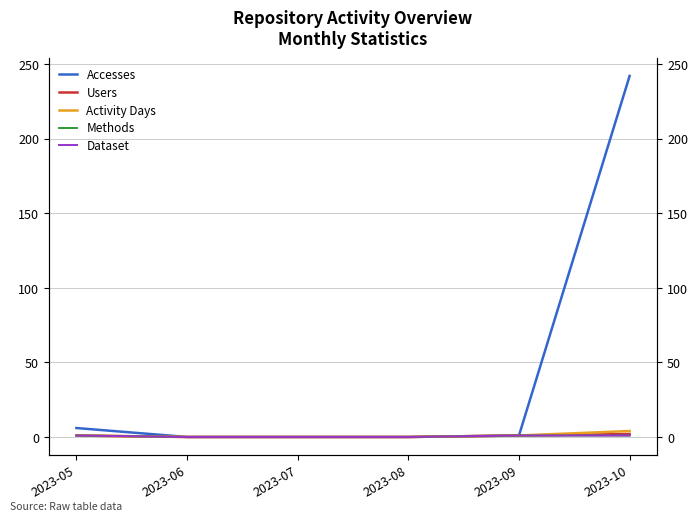

At how many categories does at least one series exceed 149?

1